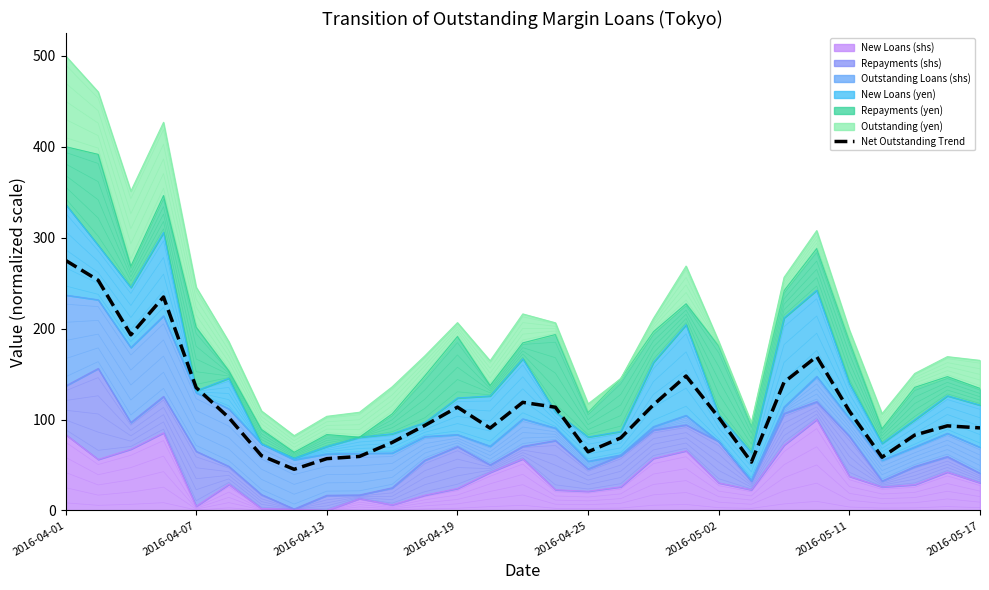

The chart shows a value of 275.1 at 2016-04-01. True or false?

True